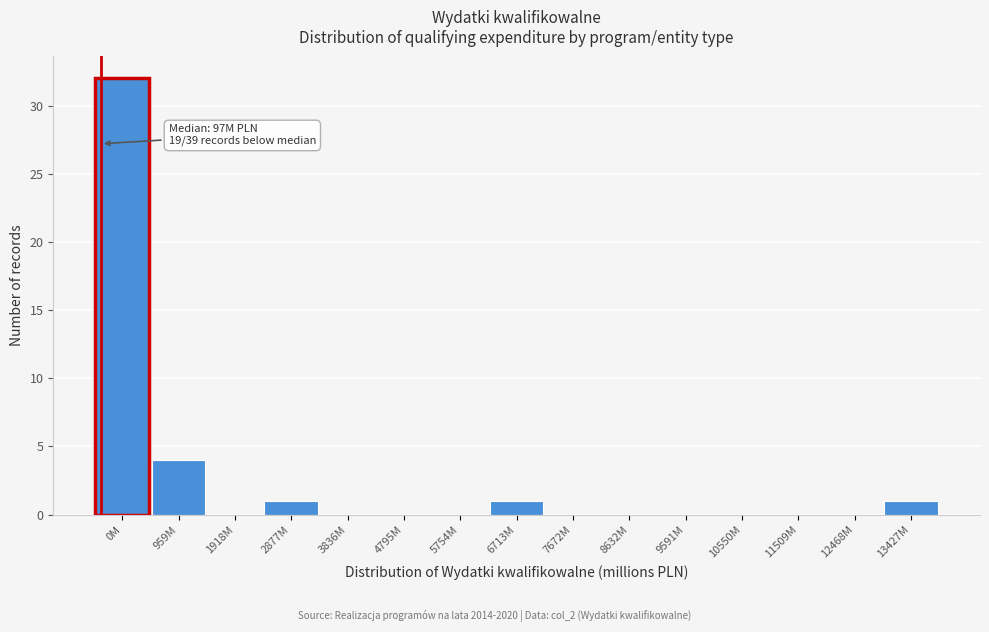

Reading right to left, what are all the values shown in this chart?

13427M=1	12468M=0	11509M=0	10550M=0	9591M=0	8632M=0	7672M=0	6713M=1	5754M=0	4795M=0	3836M=0	2877M=1	1918M=0	959M=4	0M=32